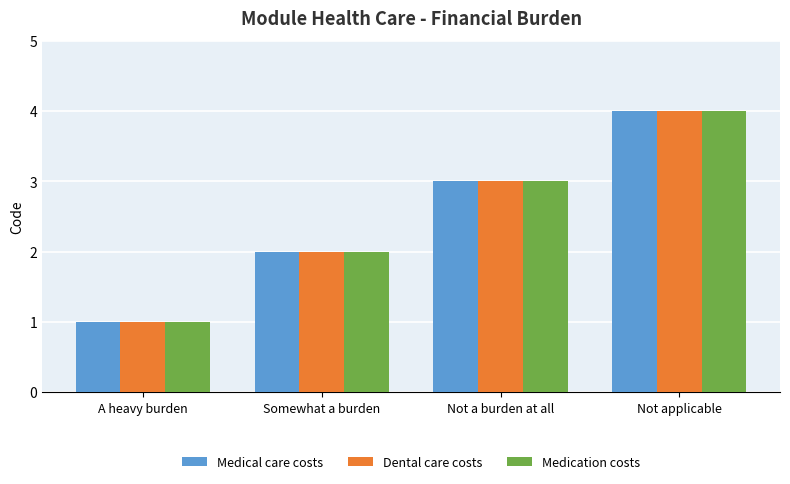

Rank the categories by Medication costs value from lowest to highest.

A heavy burden, Somewhat a burden, Not a burden at all, Not applicable